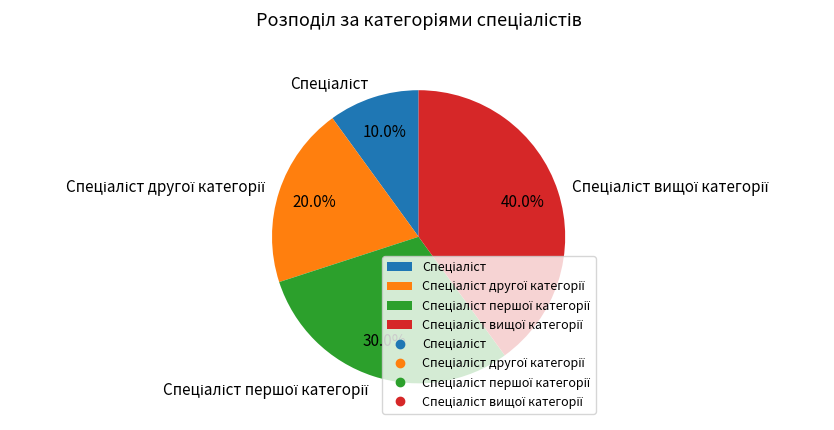

Is there any slice that represents more than half of the pie?

No